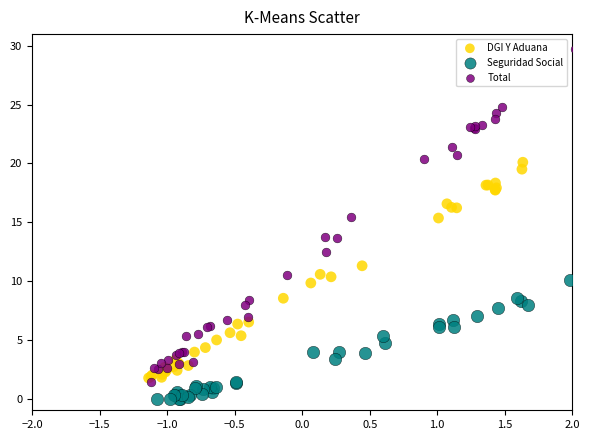

Which series contains the lowest Y value?

Seguridad Social